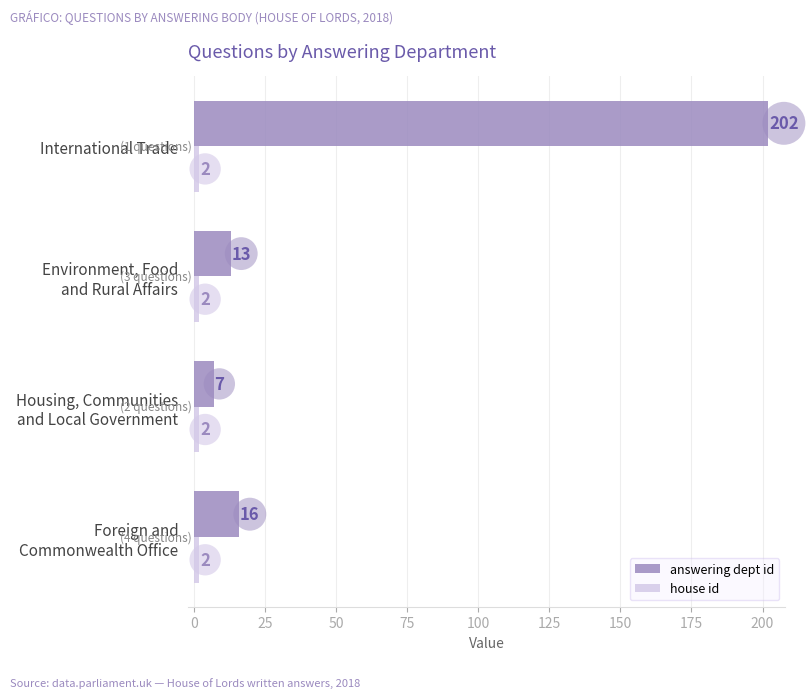

What is the average value of the answering dept id series?

60